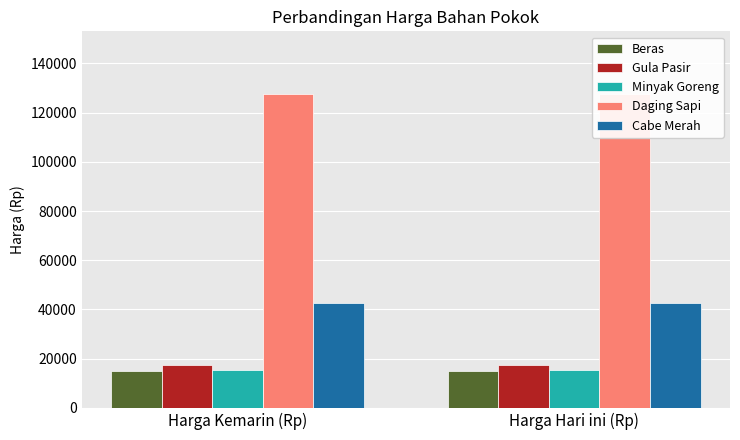

At how many categories does at least one series exceed 81459?

2